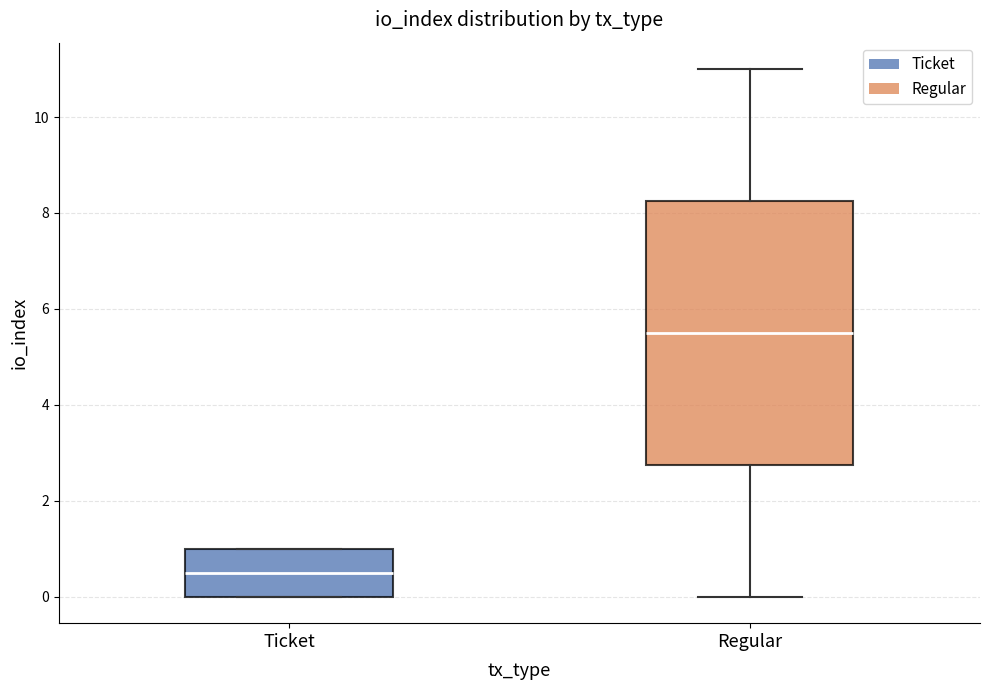

Comparing the boxes themselves (not the whiskers), which one is the tallest?

Regular